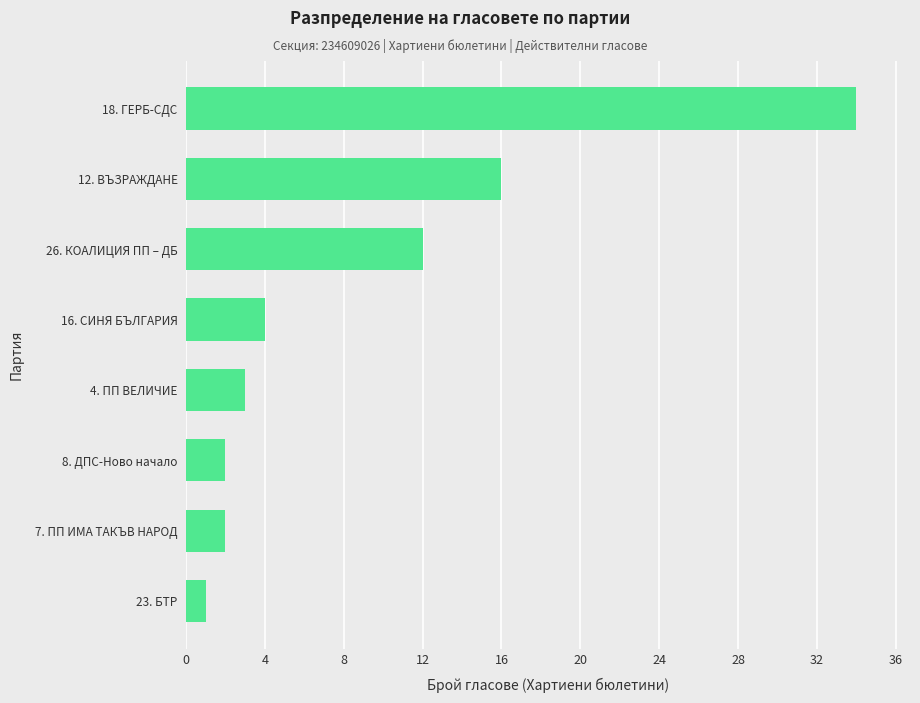

How many values are below 4?

4